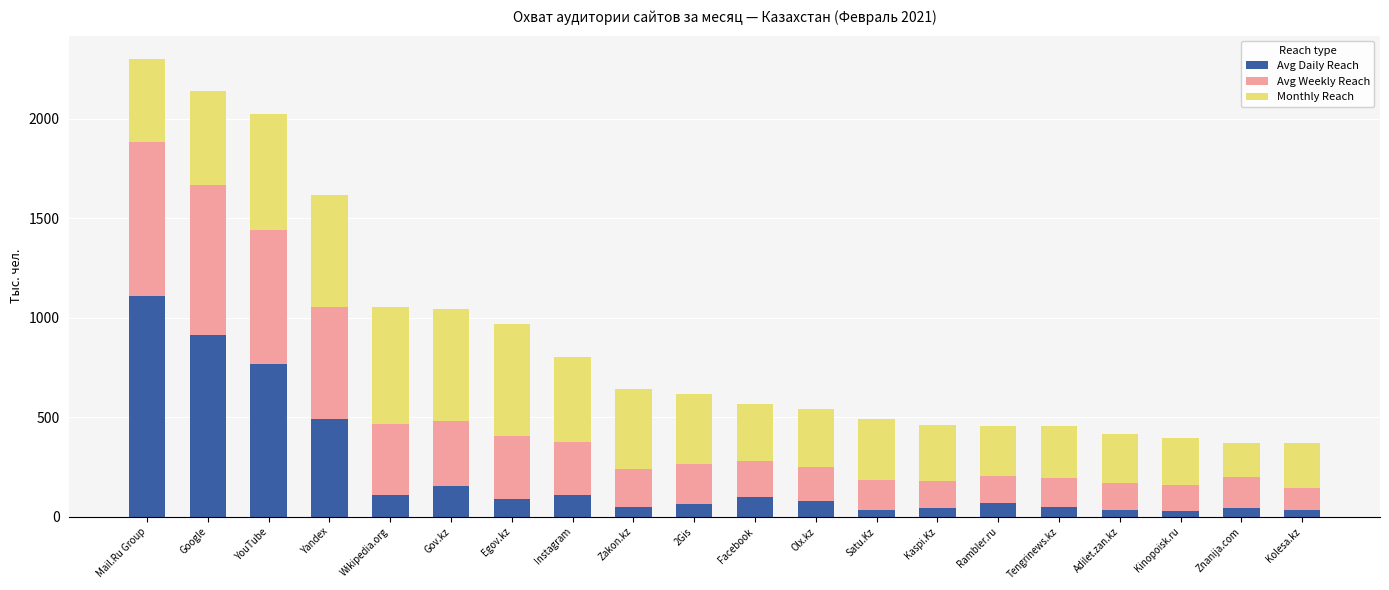

What are all the series names shown in the legend?

Avg Daily Reach, Avg Weekly Reach, Monthly Reach